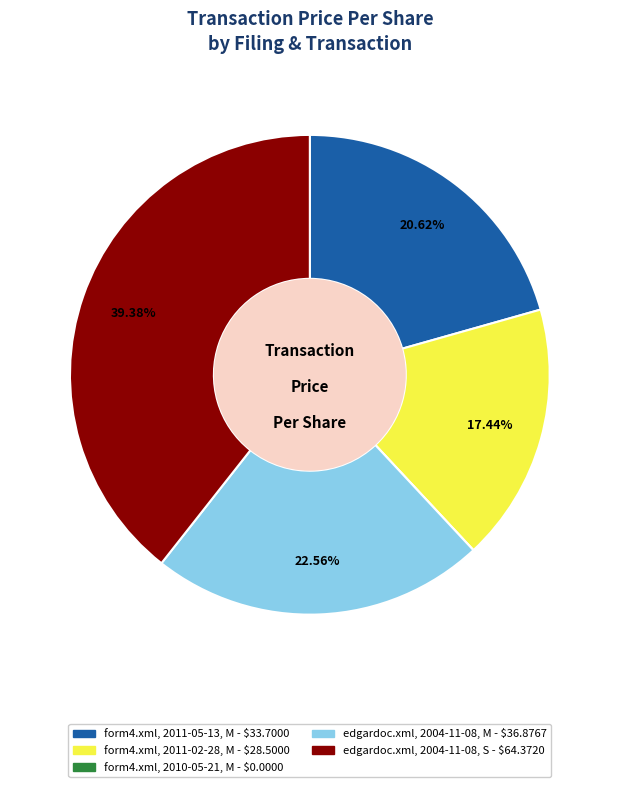

Does form4.xml, 2011-02-28, M - $28.5000 represent more than half of the total?

No